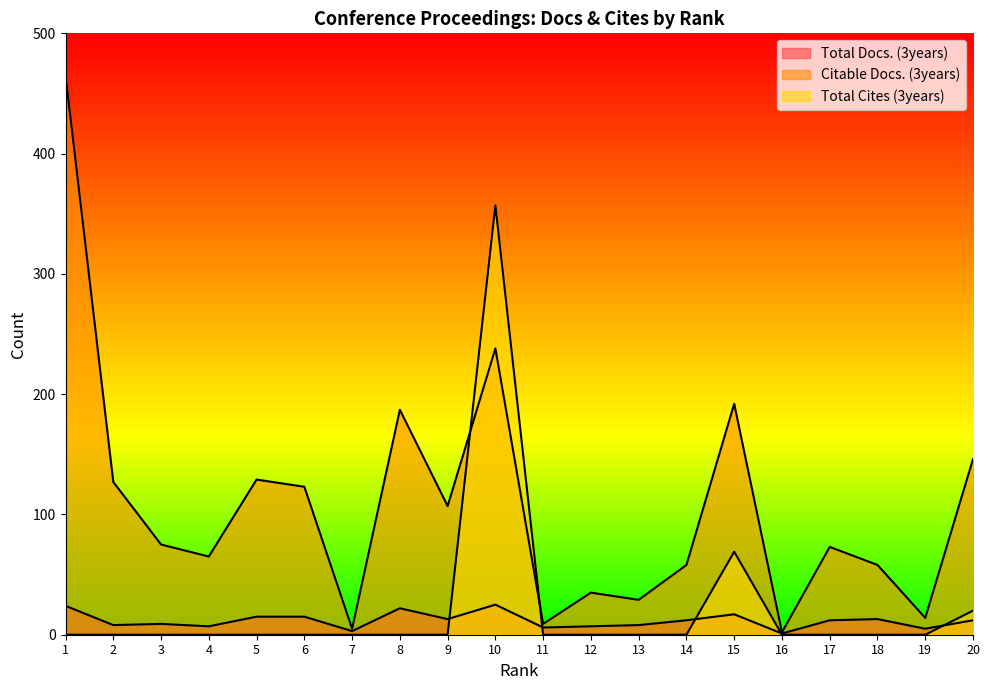

Where is Total Cites (3years) nearest to the value 178?

15